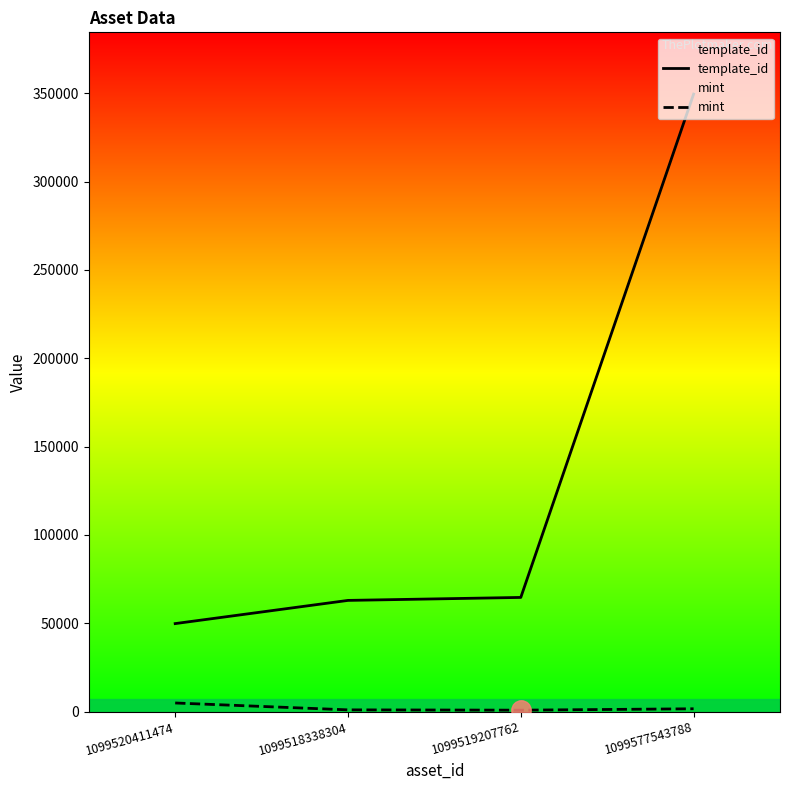

Reading right to left, what are all the values shown in this chart?

template_id: 1099577543788=349523	1099519207762=64660	1099518338304=62974	1099520411474=49849
mint: 1099577543788=1640	1099519207762=854	1099518338304=1026	1099520411474=4922